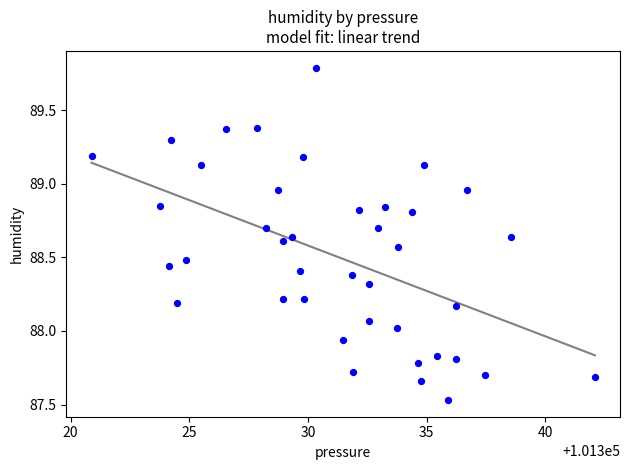

What is the range of X values (max minus min)?

21.2